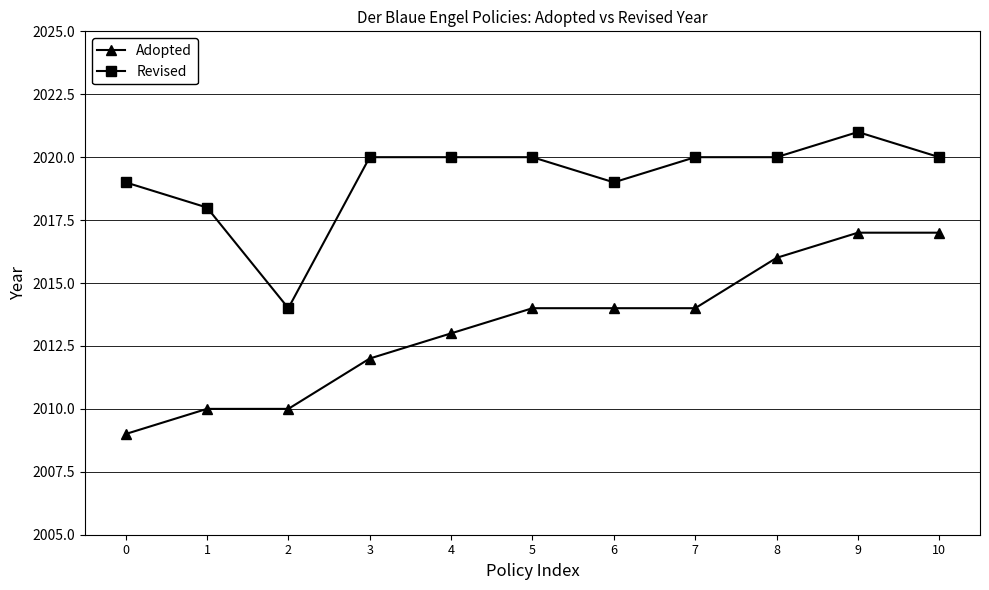

What is the difference between the Adopted values at 2 and 10?

7